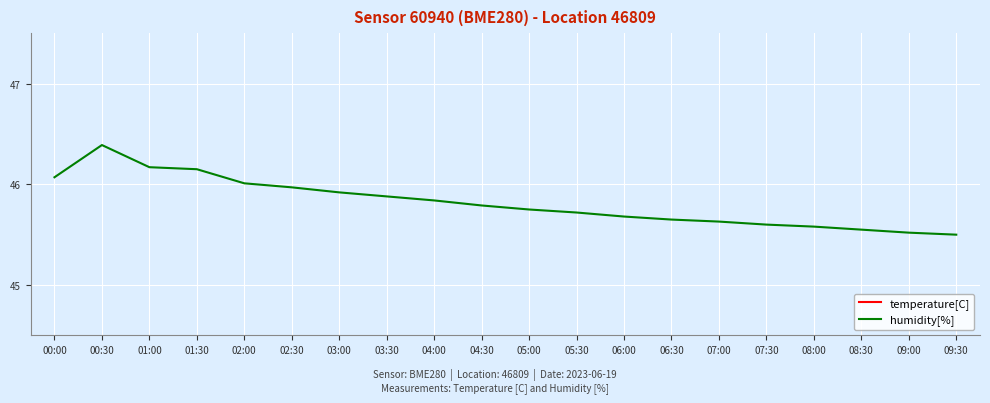

True or false: humidity[%] and temperature[C] intersect in this chart.

False